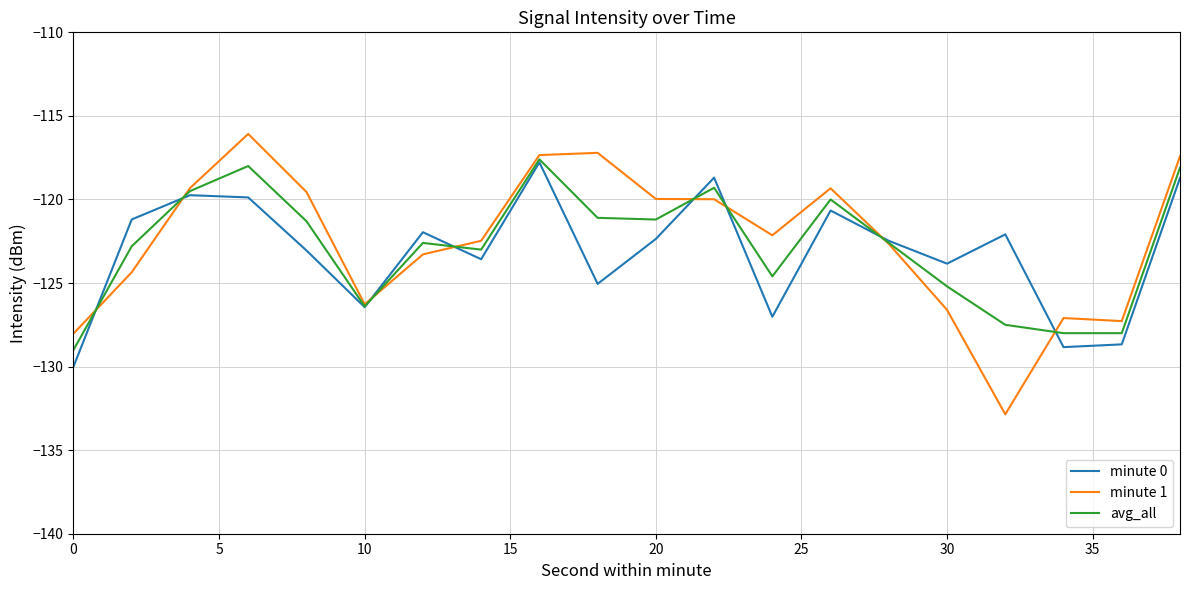

Which series has the widest spread of values?

minute 1